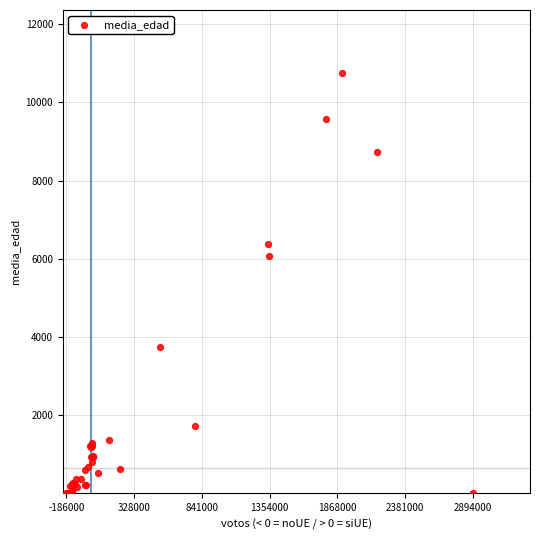

What Y value in the scatter plot is closest to 5377?

6083